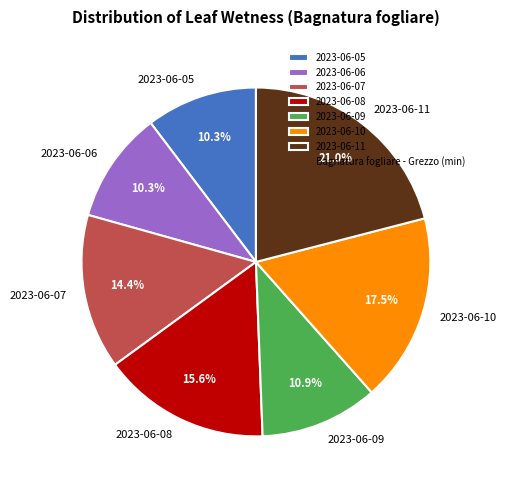

Is there any slice that represents more than half of the pie?

No